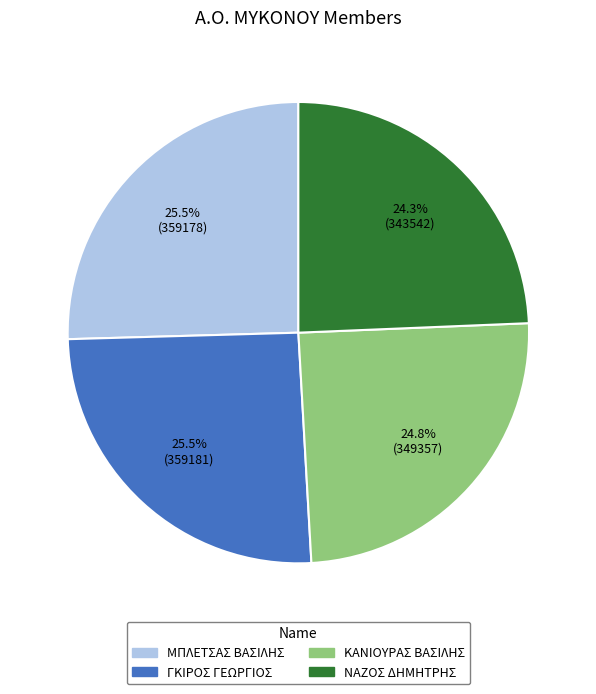

Is there a majority slice in this chart?

No